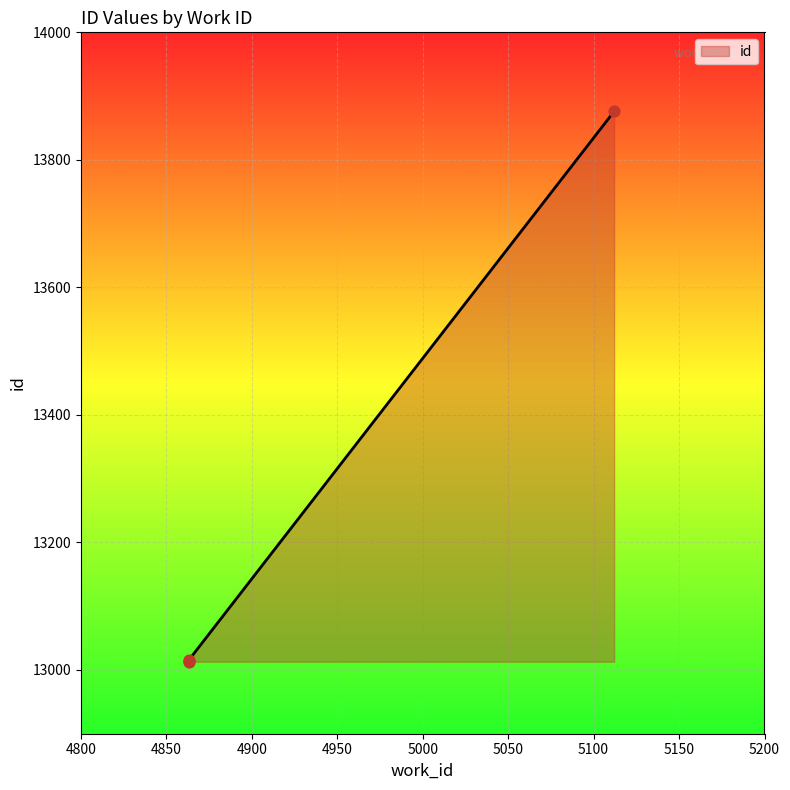

What is the ratio of the value at 4863 to the value at 4863?

1.0